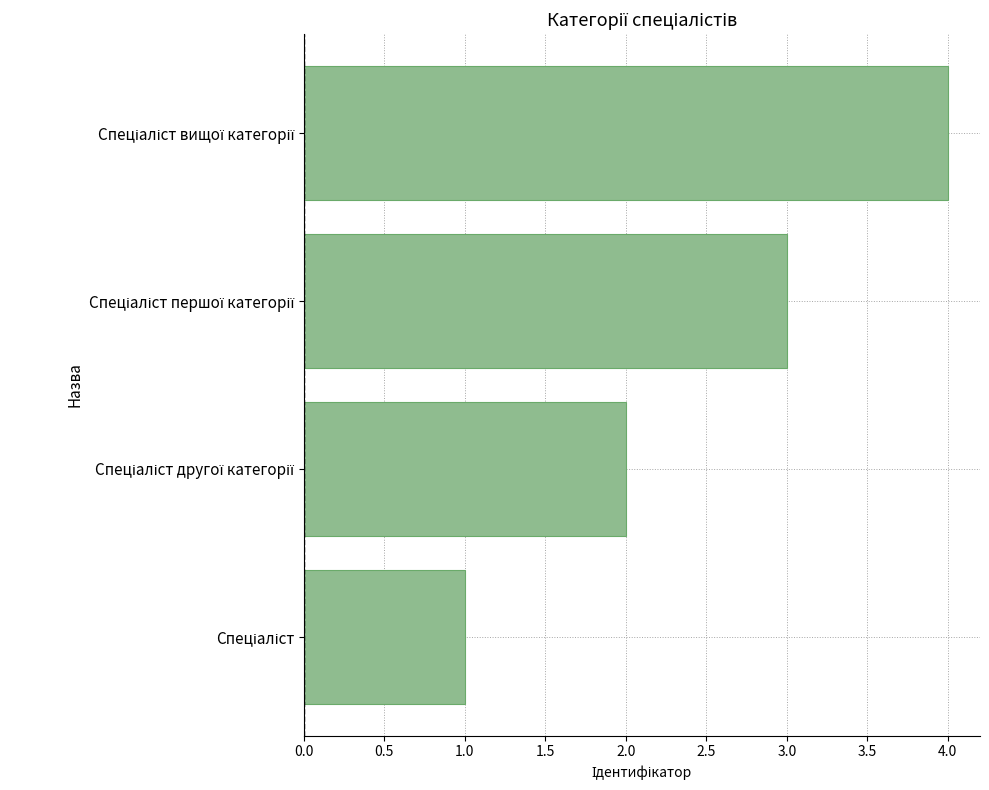

What is the sum of all values?

10